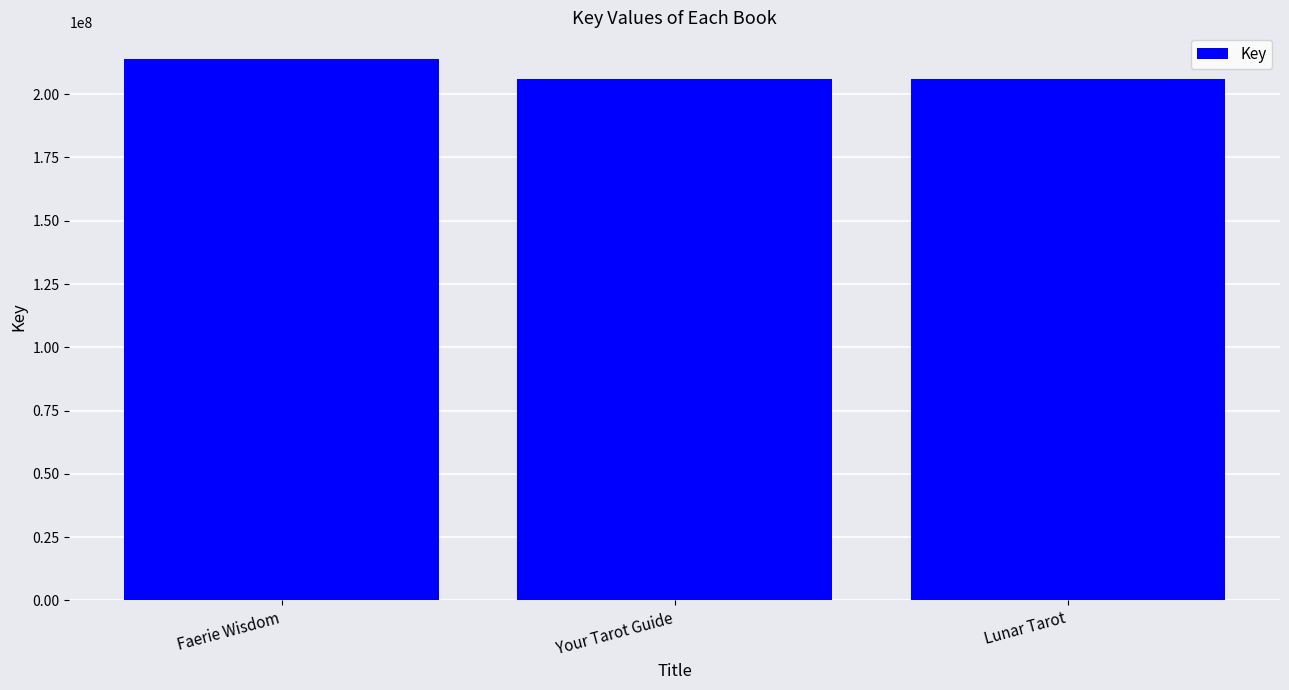

How many bars are there in total?

3